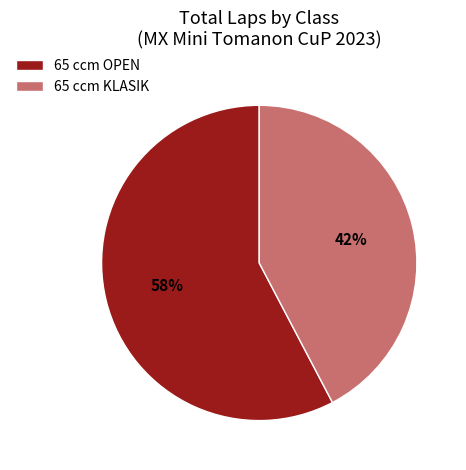

Is it true that 65 ccm KLASIK is 36% of the pie?

False